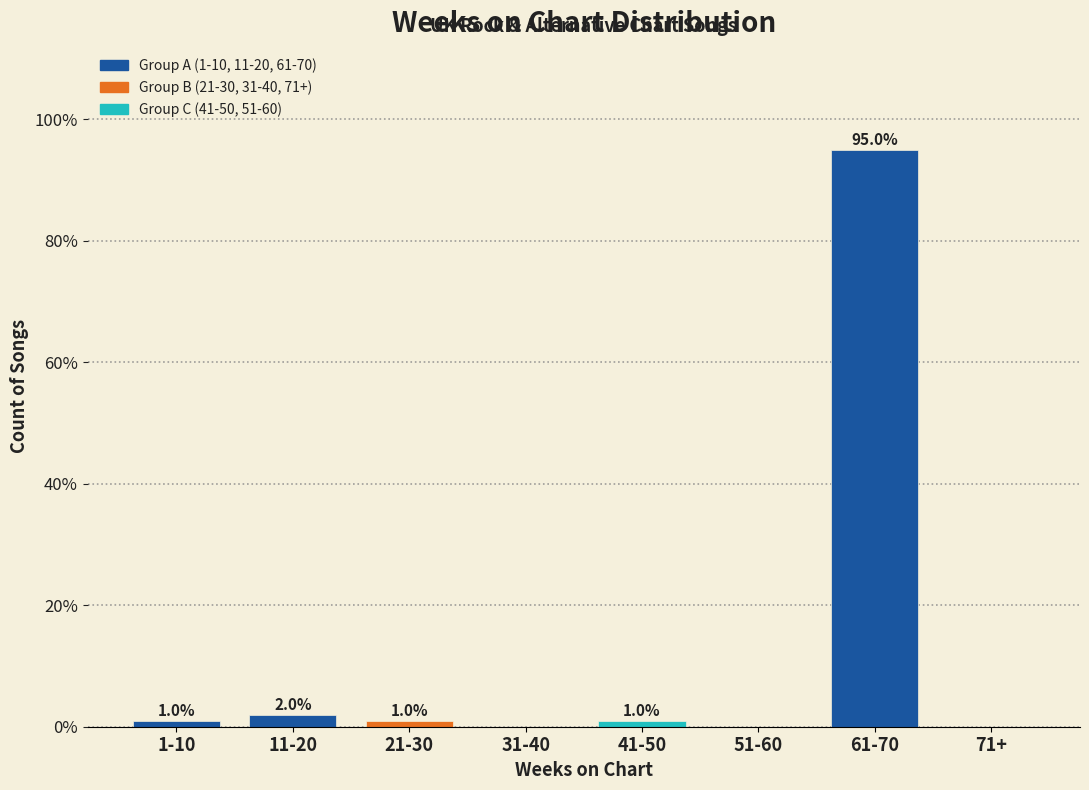

Reading left to right, list all the values displayed in this chart.

1-10=1	11-20=2	21-30=1	31-40=0	41-50=1	51-60=0	61-70=95	71+=0